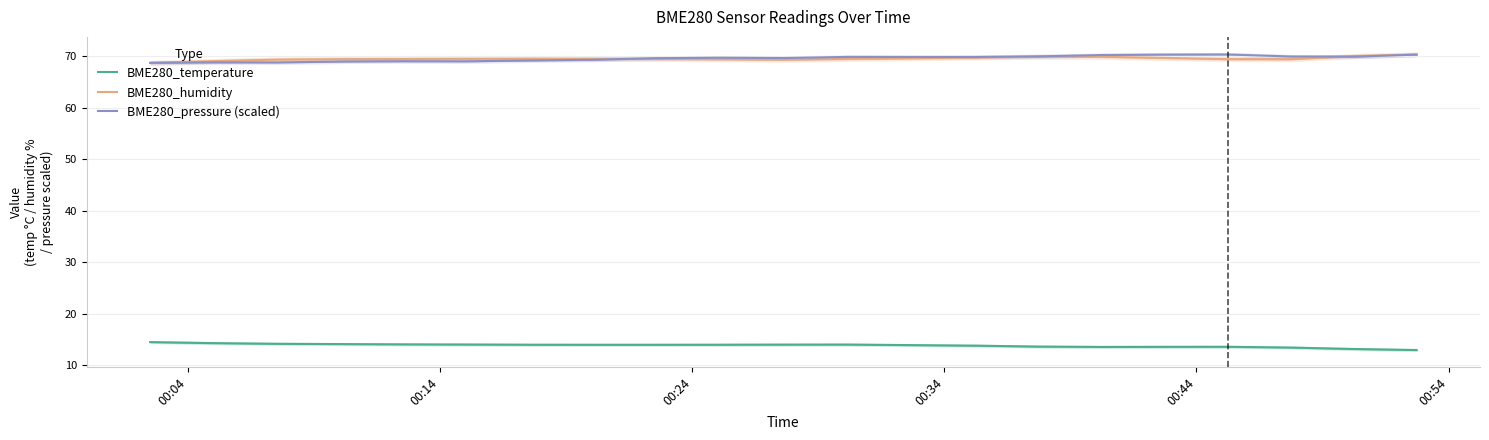

What is the maximum value for BME280_humidity?

70.4